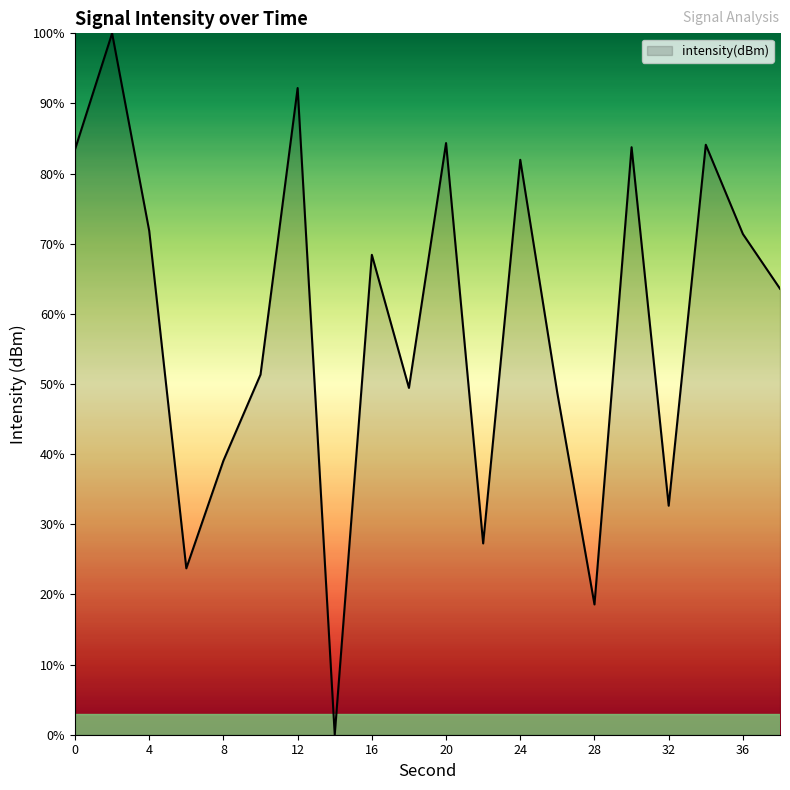

What is the sum of all values?

1175.8